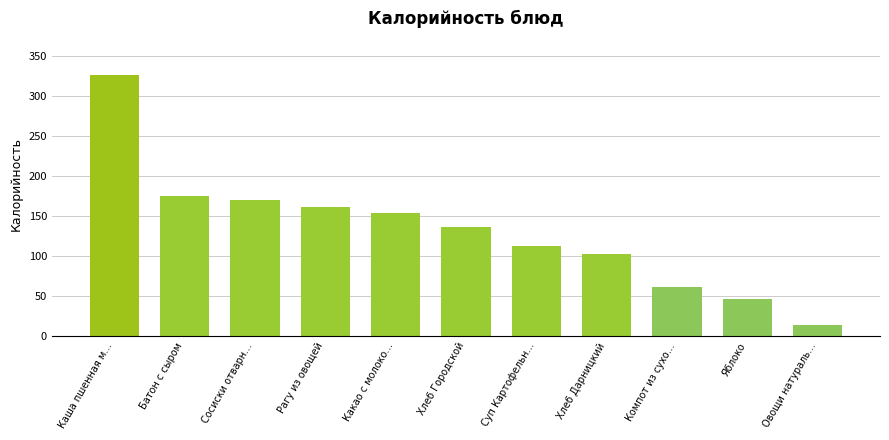

What is the difference between the maximum and minimum values?

313.2